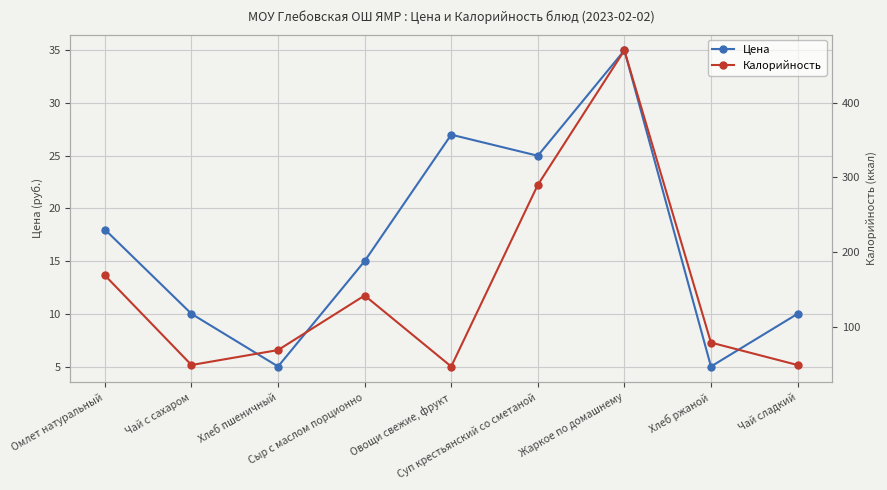

The Калорийность series shows 254 at Сыр с маслом порционно. True or false?

False